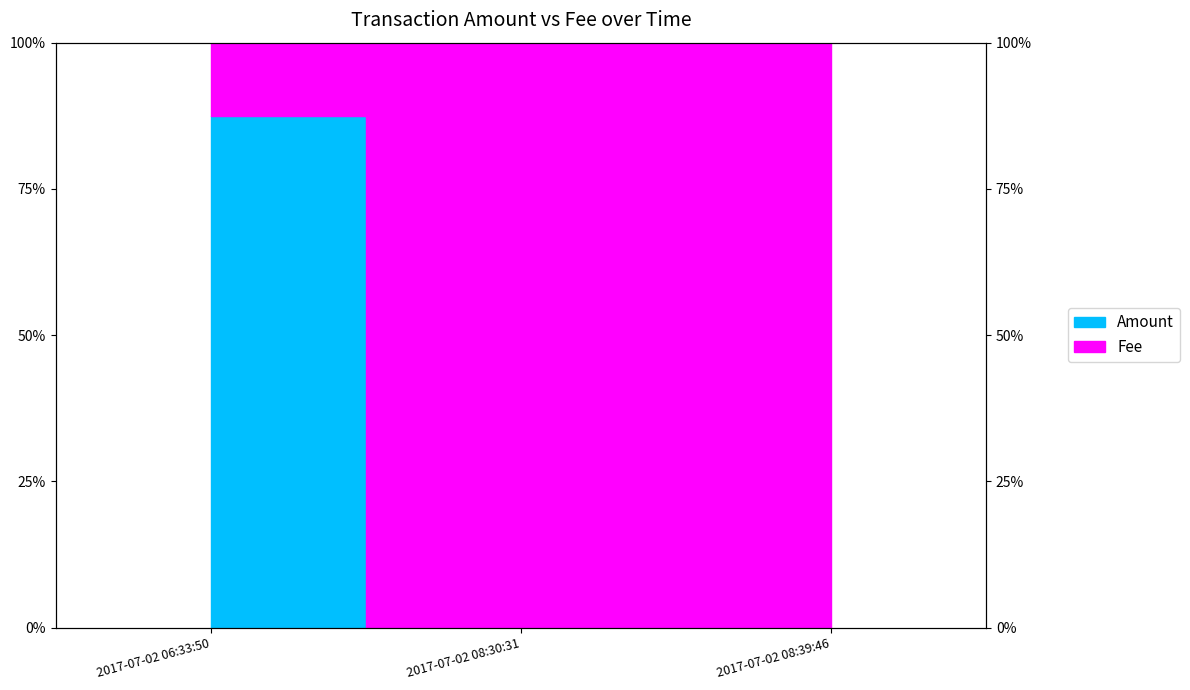

Rank the categories by value from highest to lowest.

2017-07-02 06:33:50, 2017-07-02 08:30:31, 2017-07-02 08:39:46